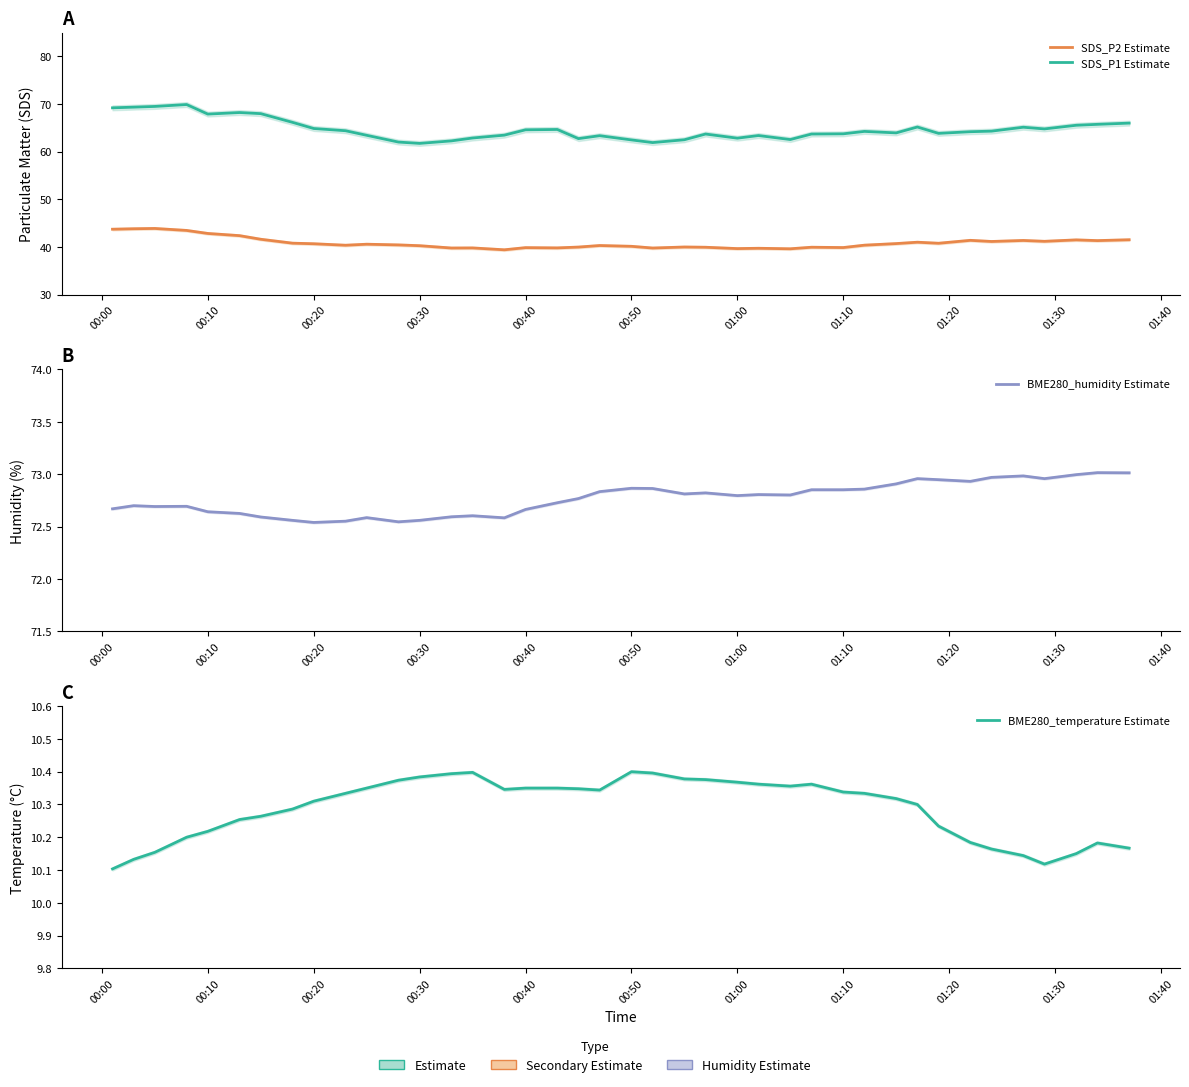

The SDS_P1 Estimate series shows 64.4 at 01:30. True or false?

True